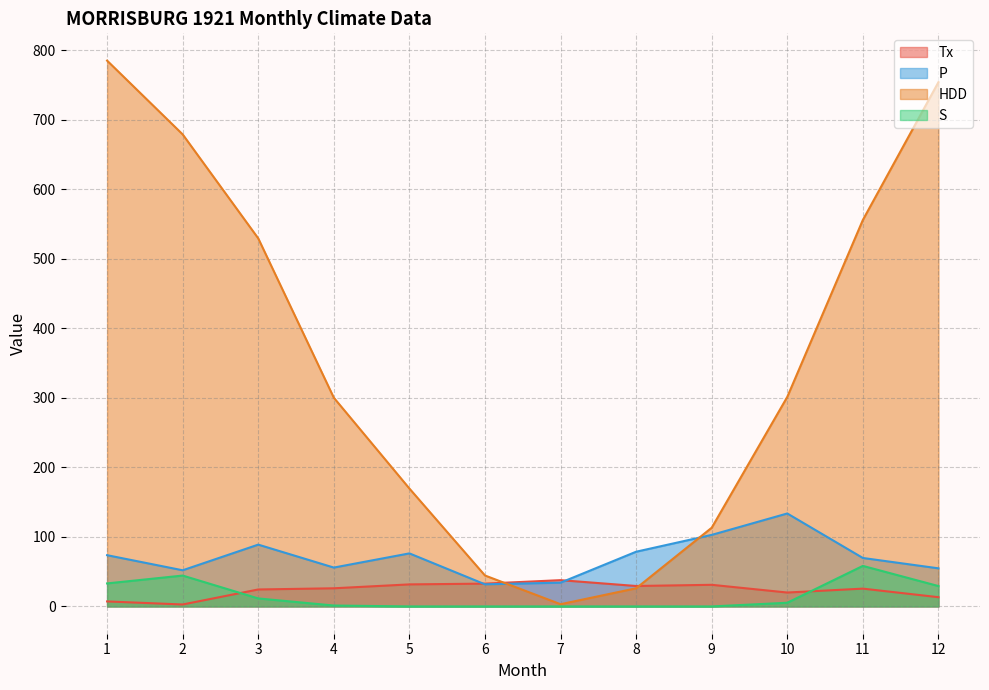

What value does the S series have at 4?

1.3